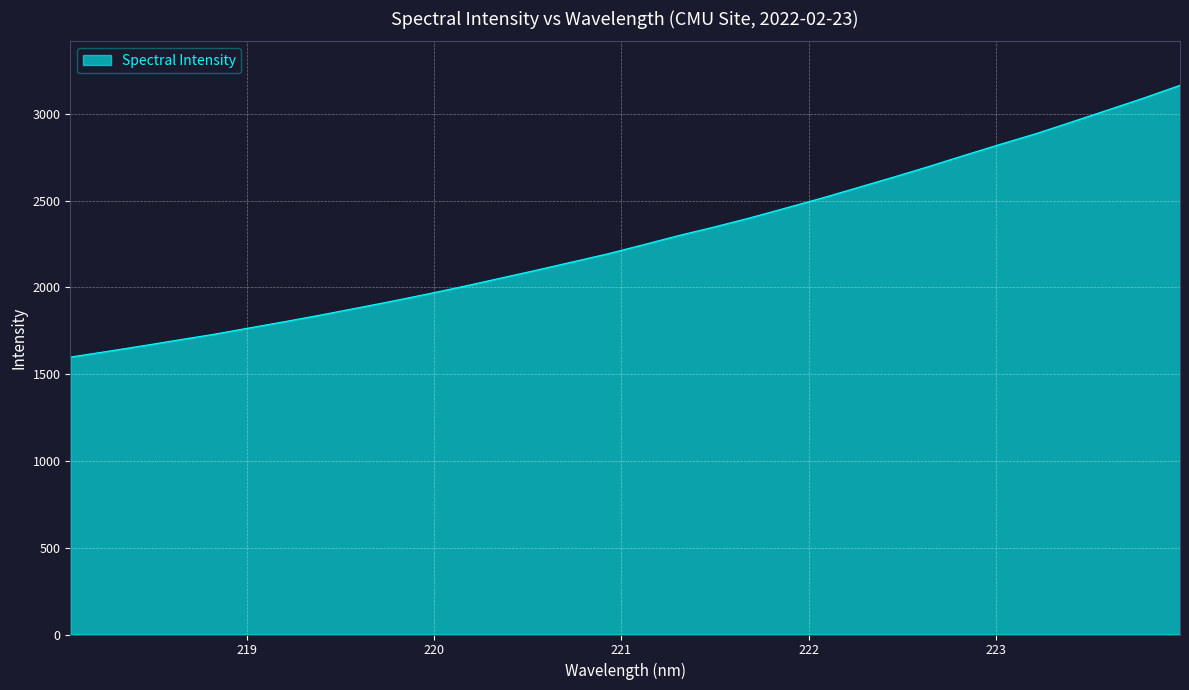

How many lines are shown in the chart?

1